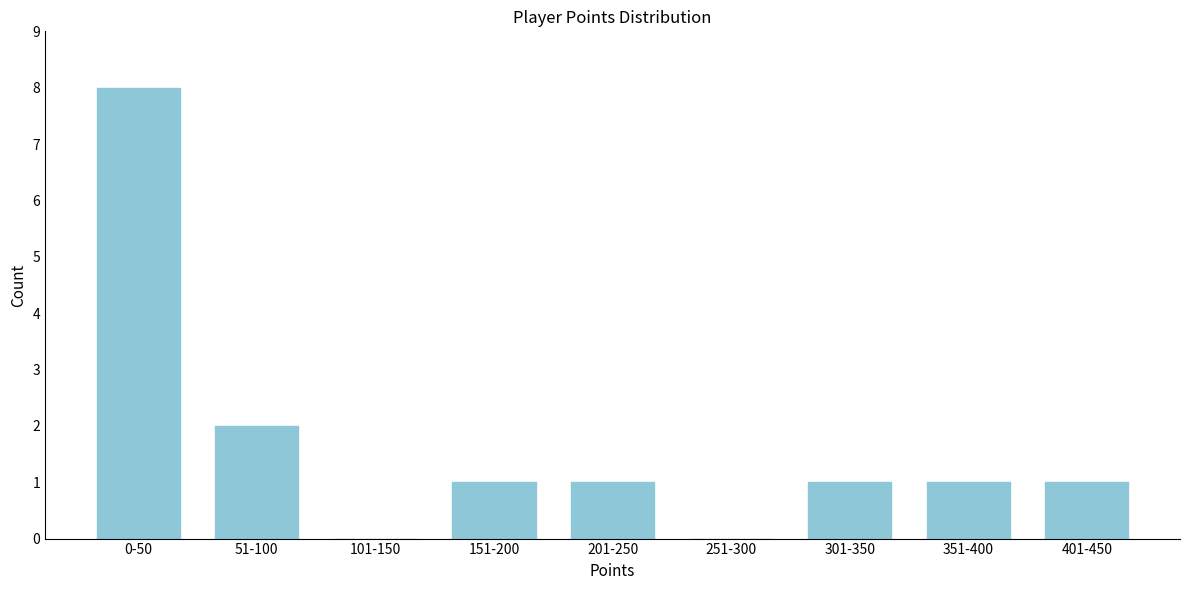

Reading right to left, extract all data points from this chart.

401-450=1	351-400=1	301-350=1	251-300=0	201-250=1	151-200=1	101-150=0	51-100=2	0-50=8